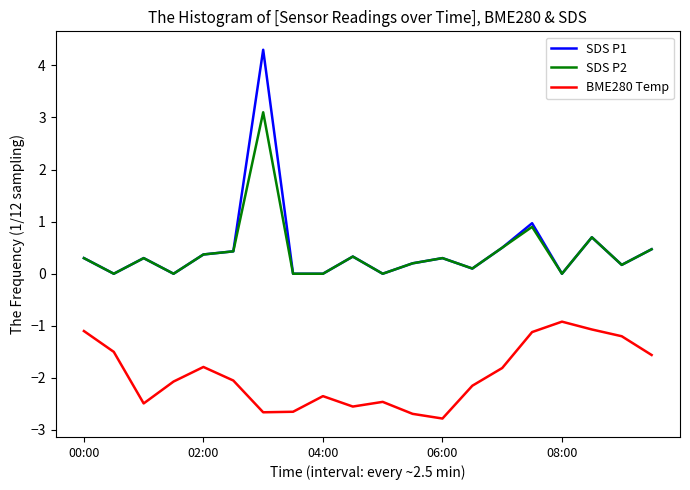

List the series in order of their peak value, highest first.

SDS P1, SDS P2, BME280 Temp